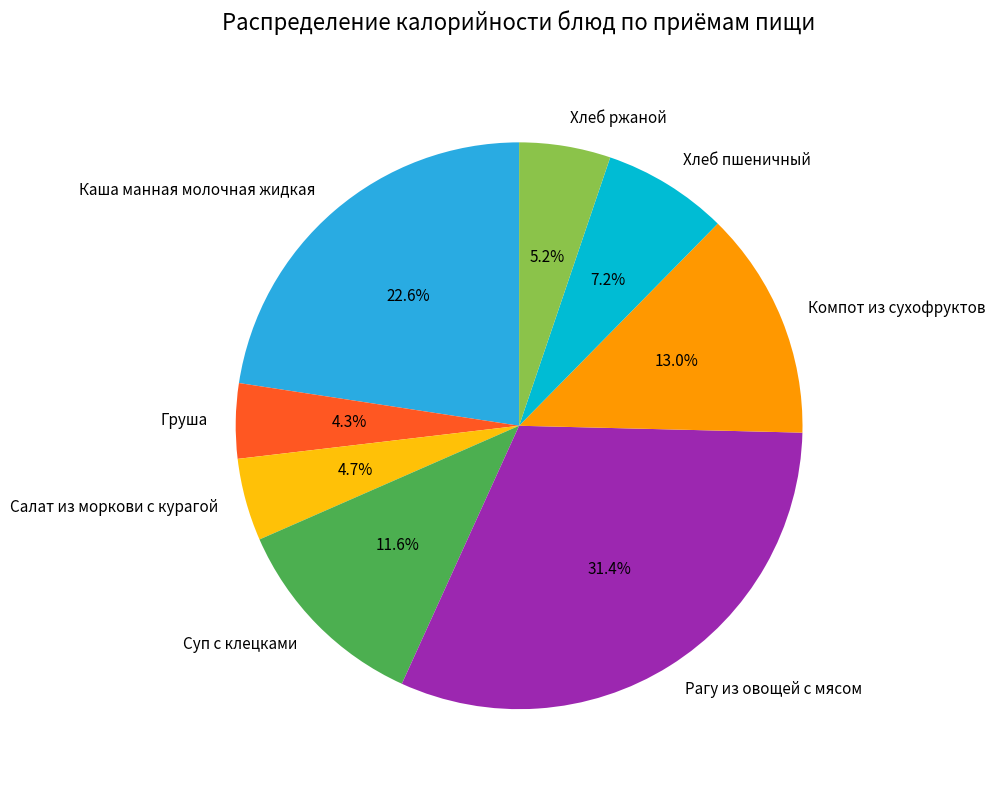

Between Компот из сухофруктов and Хлеб пшеничный, which is larger?

Компот из сухофруктов